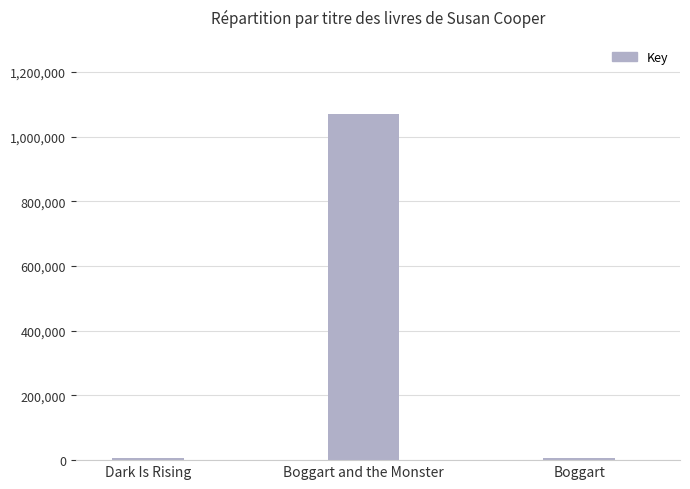

What is the sum of all values?

1082110